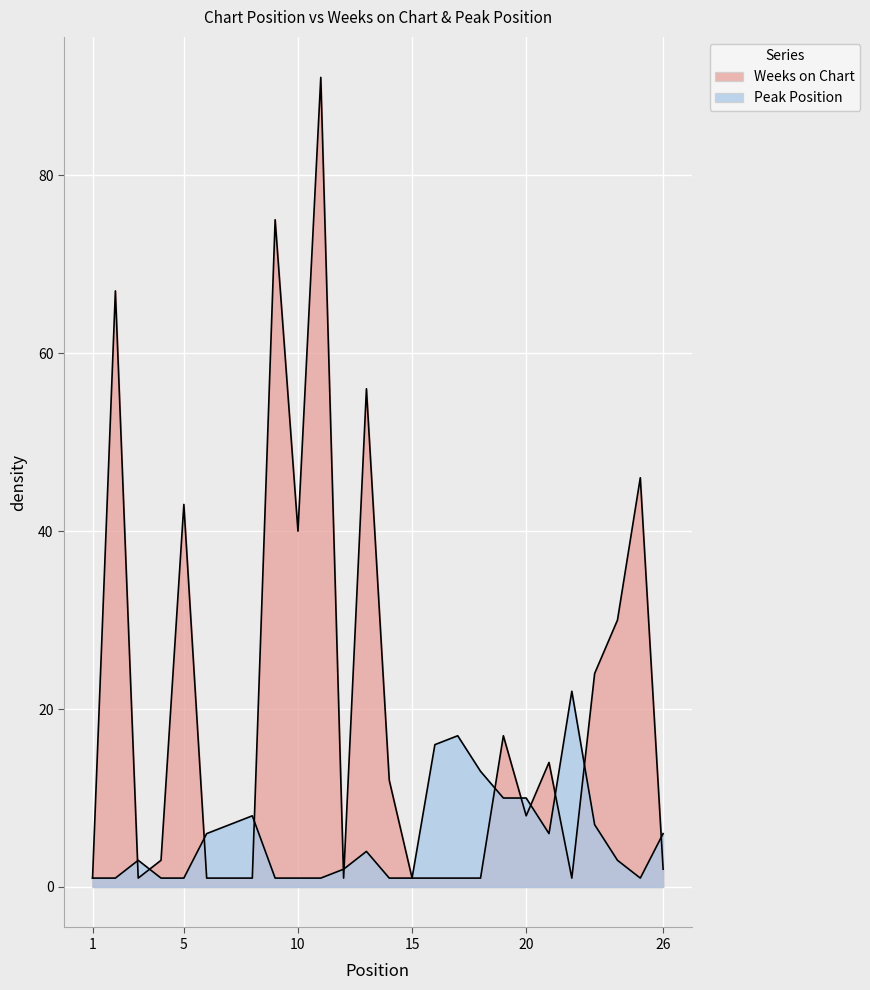

How many lines are shown in the chart?

2